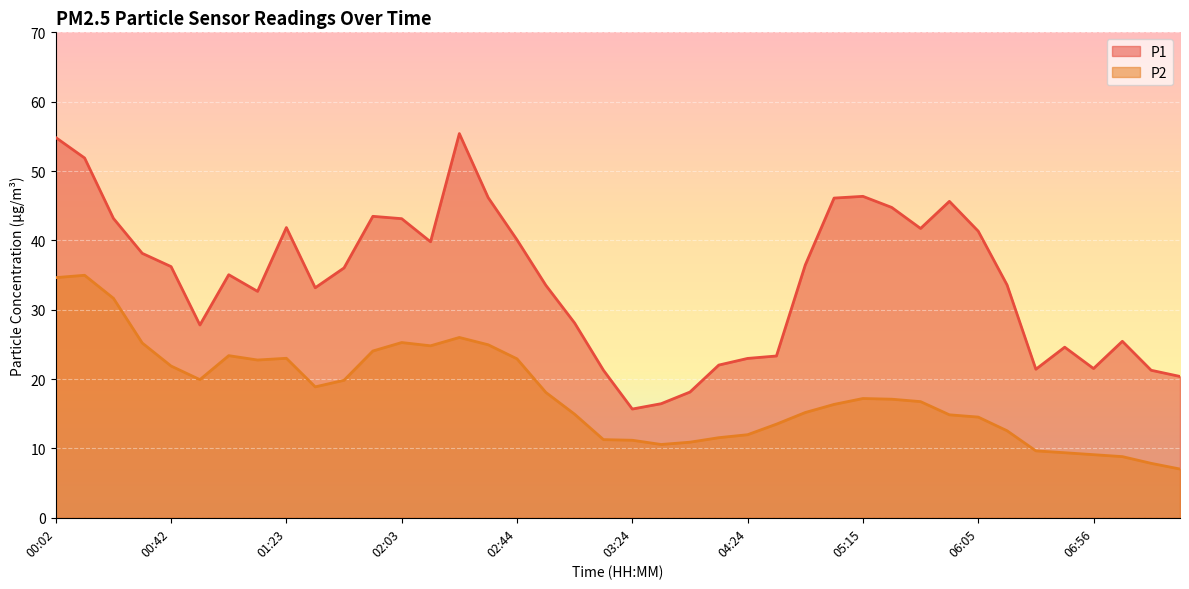

What is the total value across all series at 00:22?

74.8